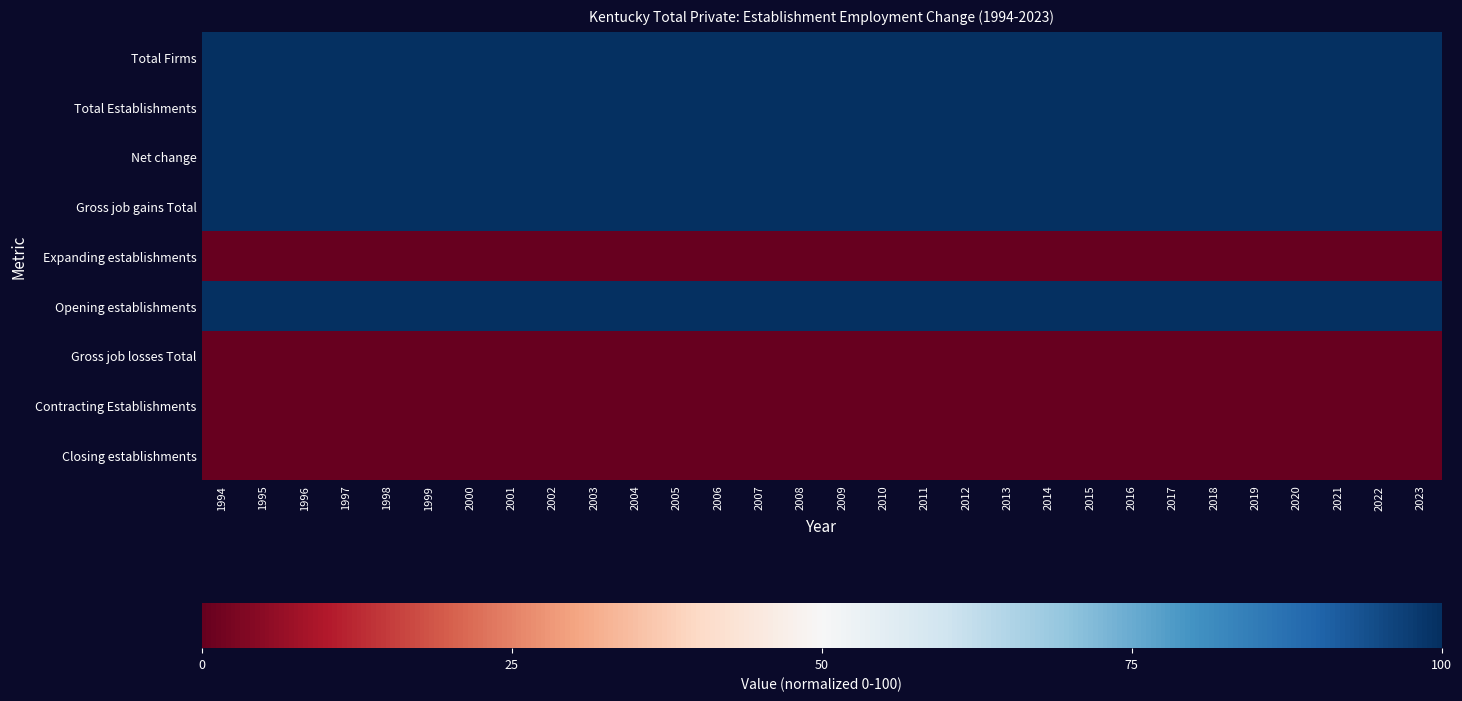

At 2000, list the series in order from smallest to largest.

Expanding establishments, Gross job losses Total, Contracting Establishments, Closing establishments, Total Firms, Total Establishments, Net change, Gross job gains Total, Opening establishments